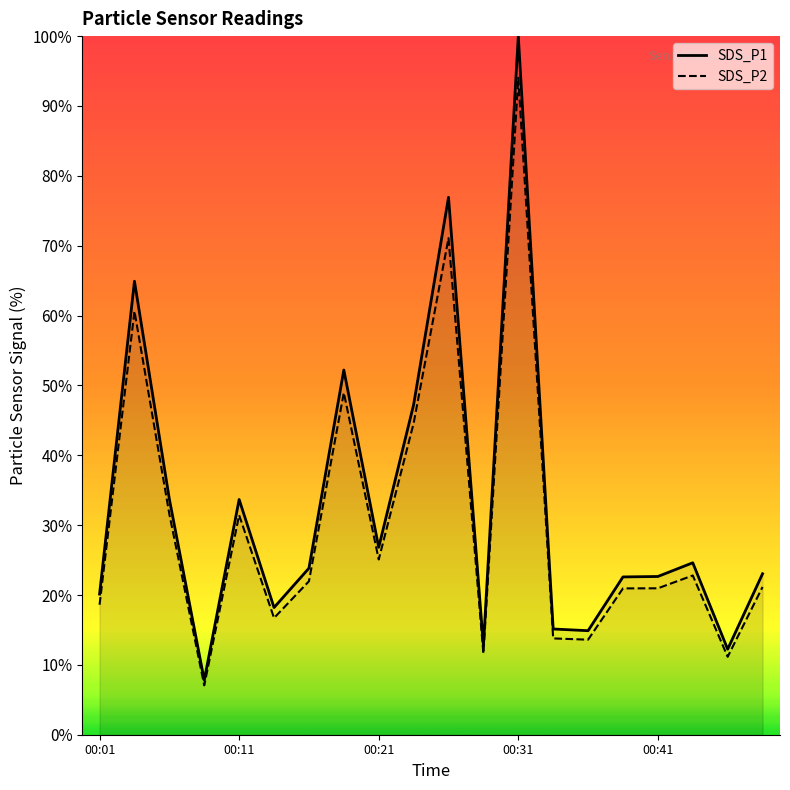

Which series changed the most between 10 and 18?

SDS_P1